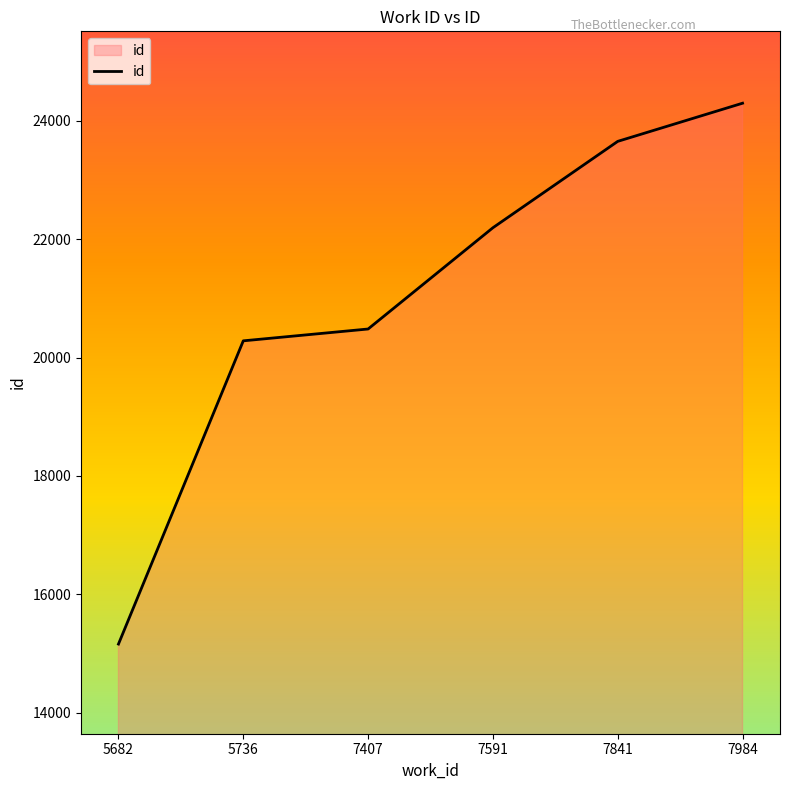

How many lines are shown in the chart?

1